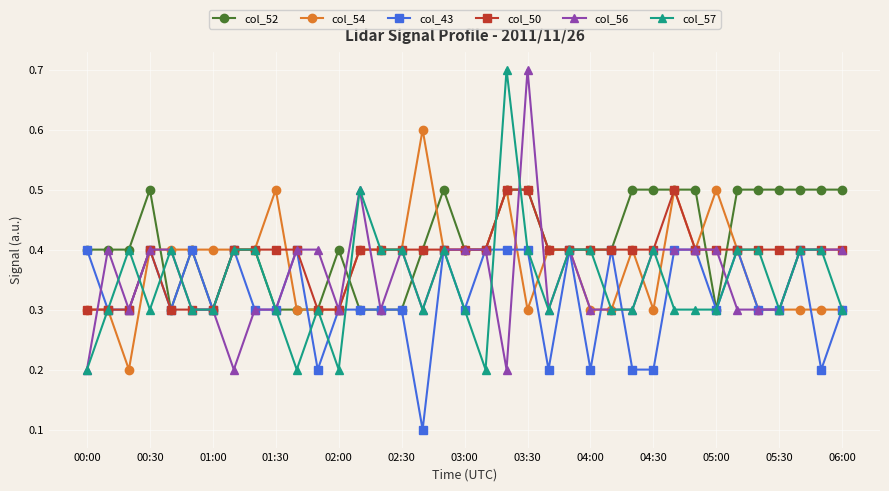

How many lines are shown in the chart?

6